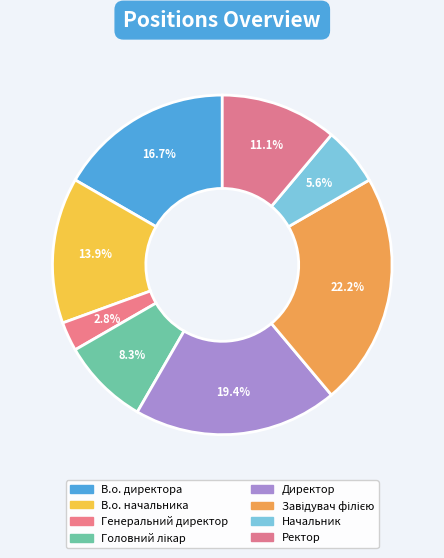

How many segments does this pie chart have?

8